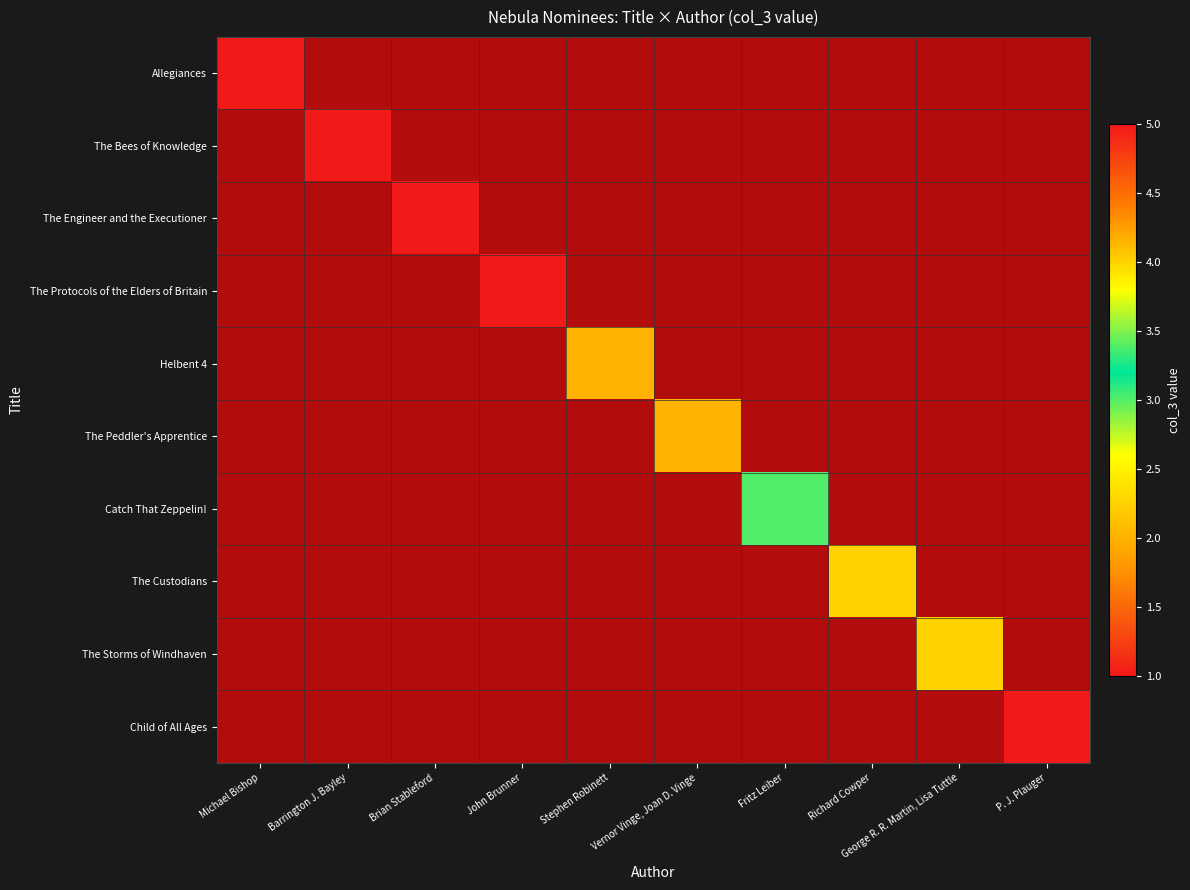

The The Bees of Knowledge series shows 0.6 at Michael Bishop. True or false?

False